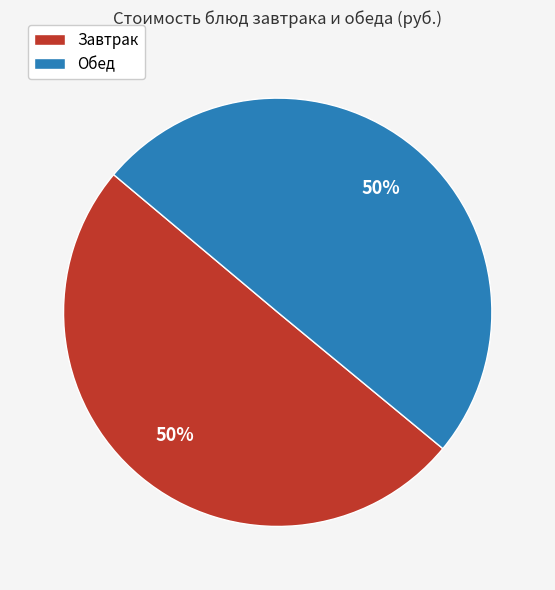

To the nearest percent, what is the average slice percentage?

50%